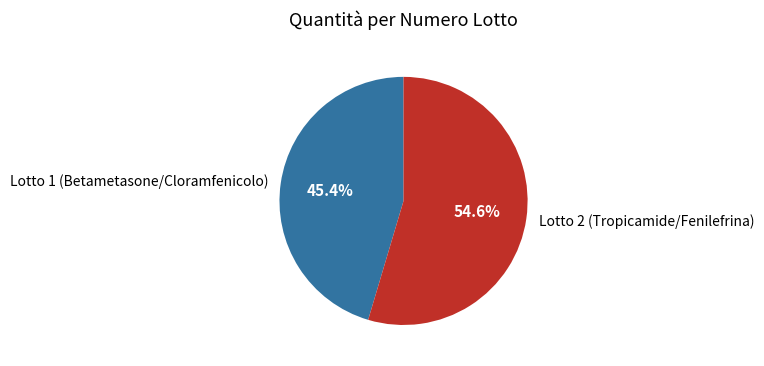

Does Lotto 2 (Tropicamide/Fenilefrina) represent more than half of the total?

Yes